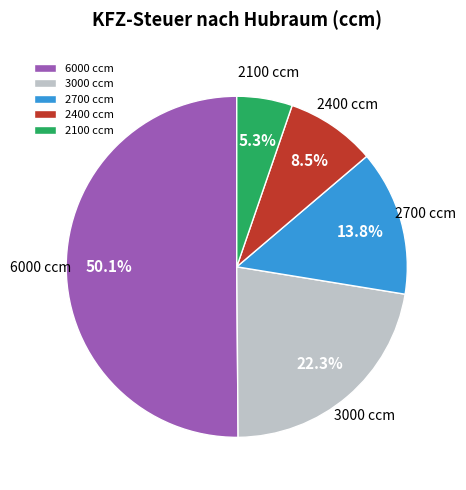

Does 2700 ccm account for over 50% of the chart?

No